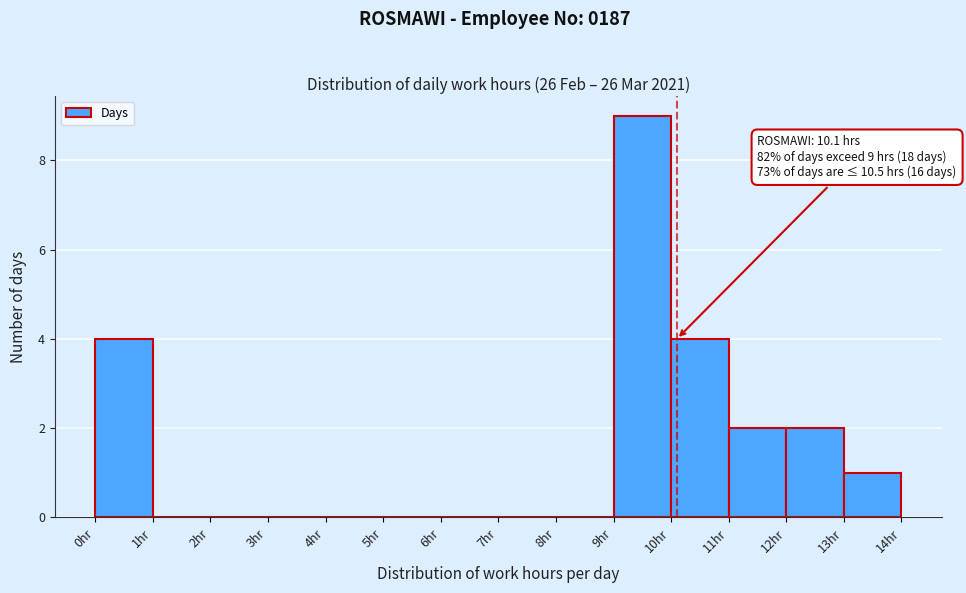

Which range on the x-axis has the tallest bar?

9 to 10